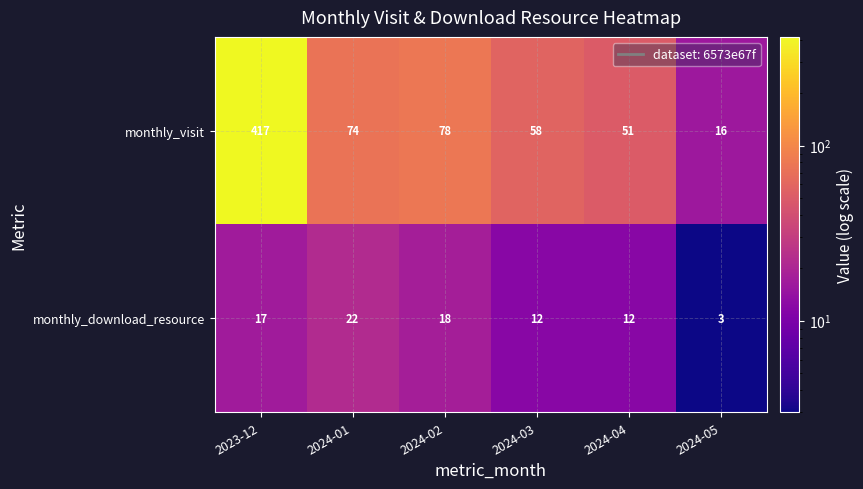

Reading left to right, list all the values displayed in this chart.

monthly_visit: 417	74	78	58	51	16
monthly_download_resource: 17	22	18	12	12	3